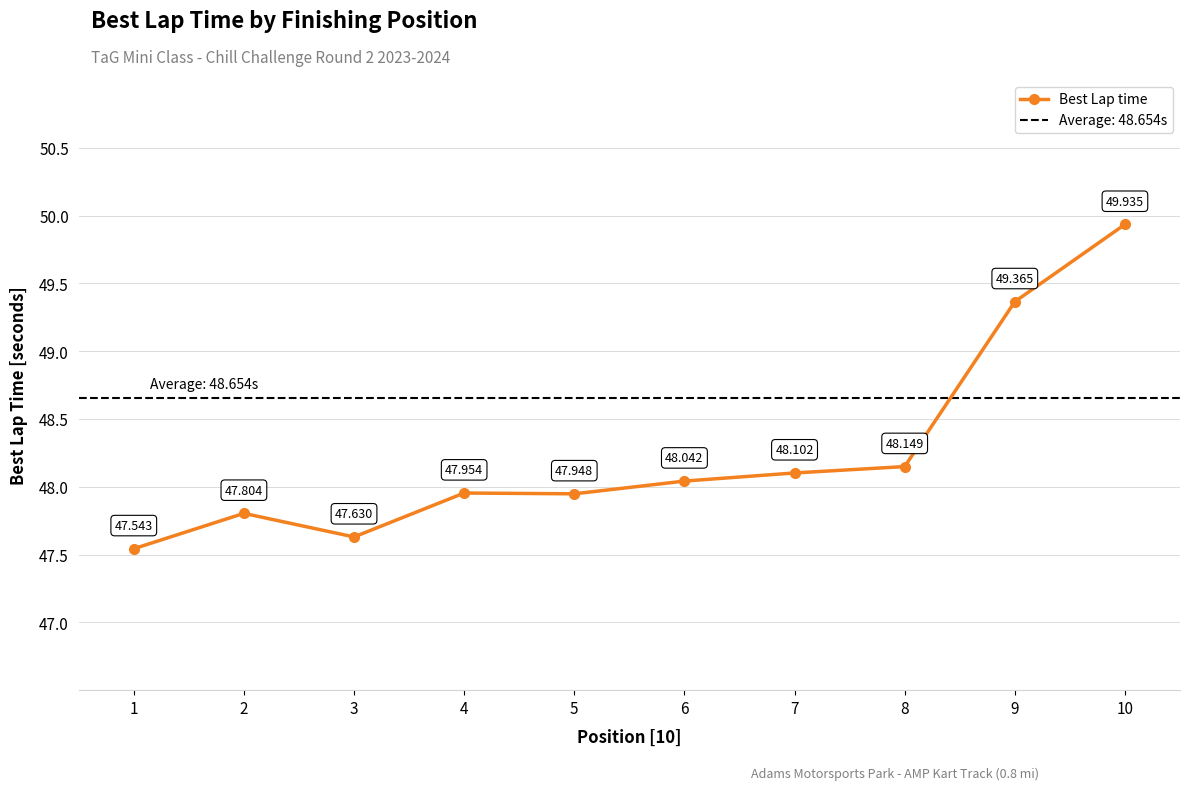

How many lines are shown in the chart?

1